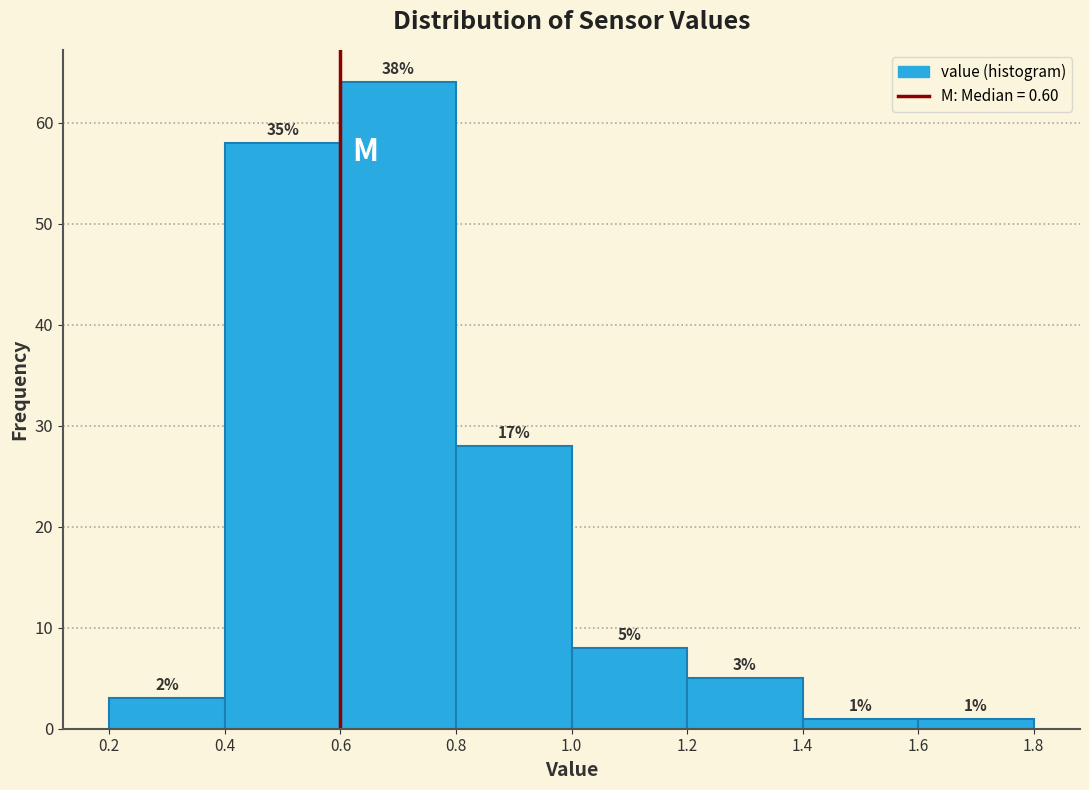

Over which range of the x-axis is the bar tallest?

0.6 to 0.8